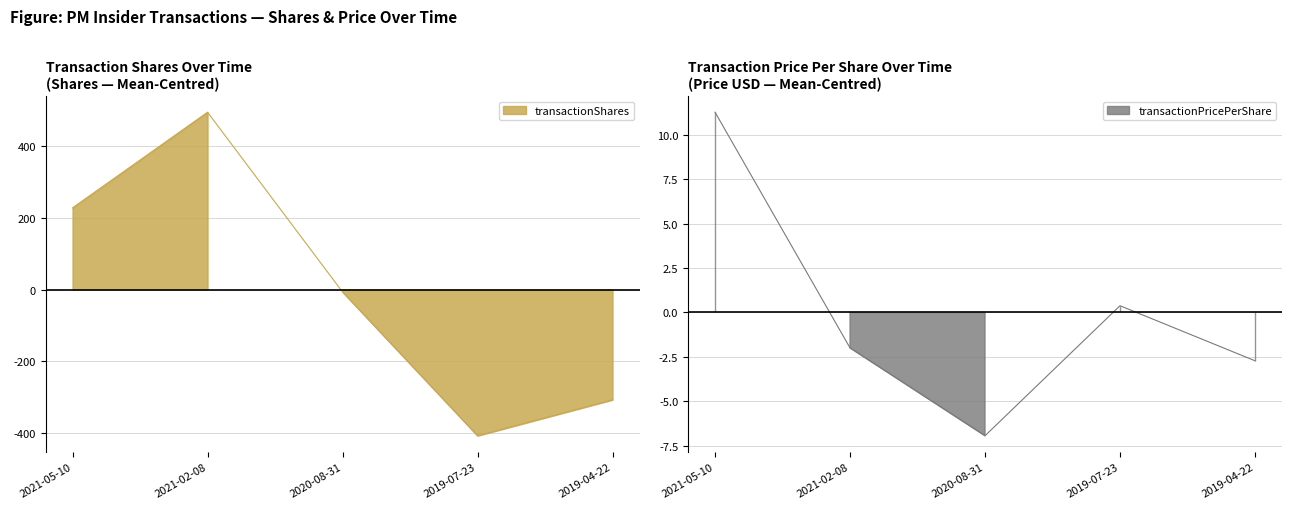

How many distinct data groups are displayed?

2